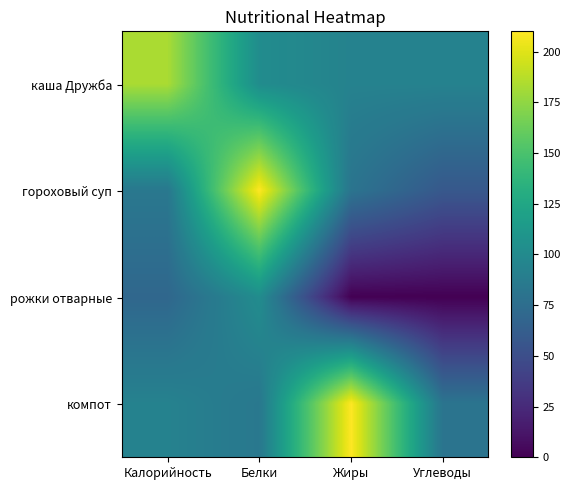

At how many categories does at least one series exceed 13?

4